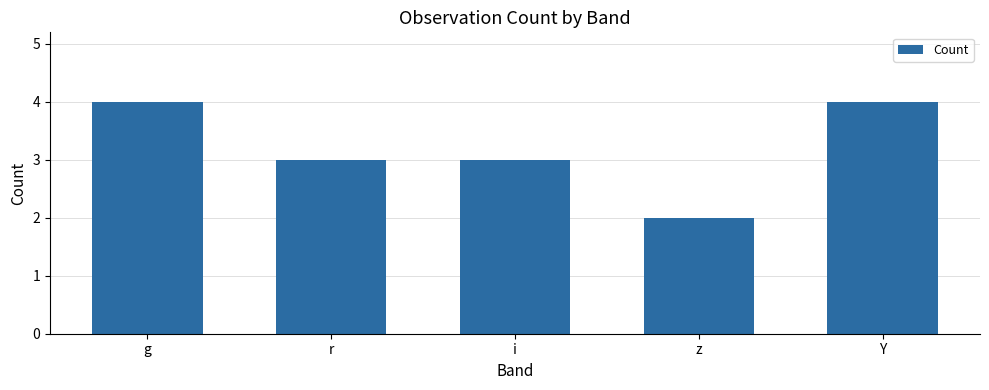

Does the chart contain any negative values?

No